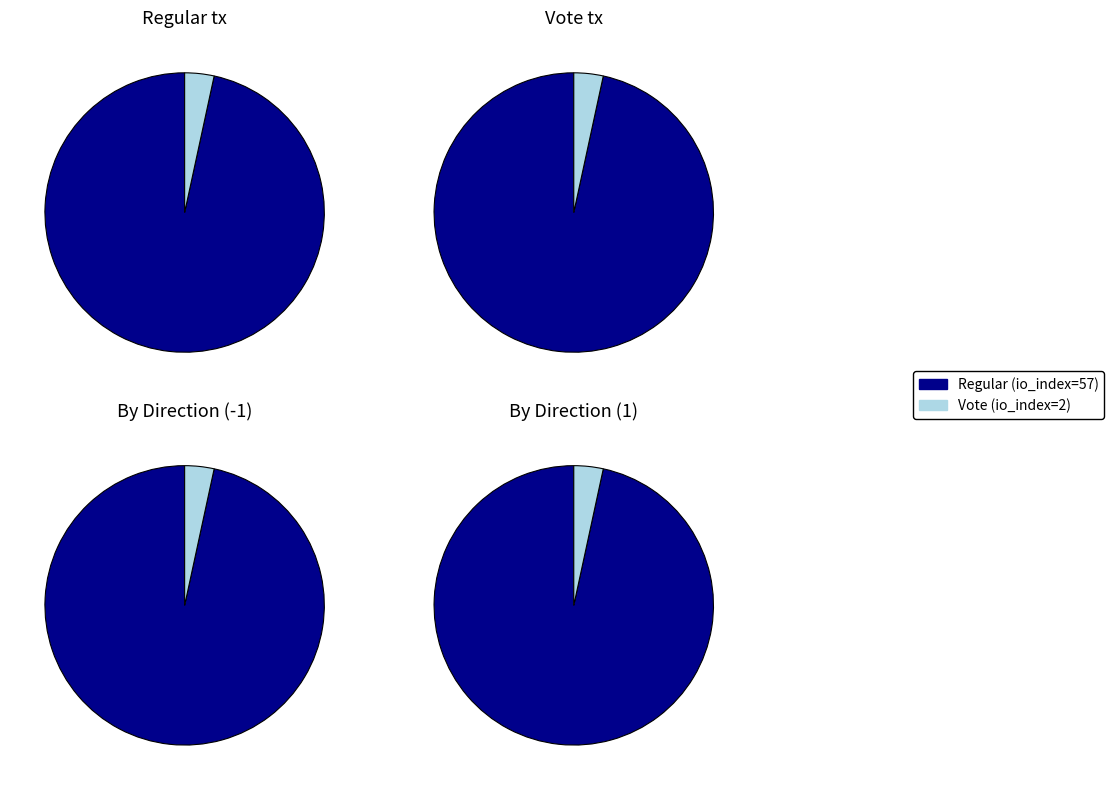

How much of the chart is everything except Vote (io_index=2)?

96.6%